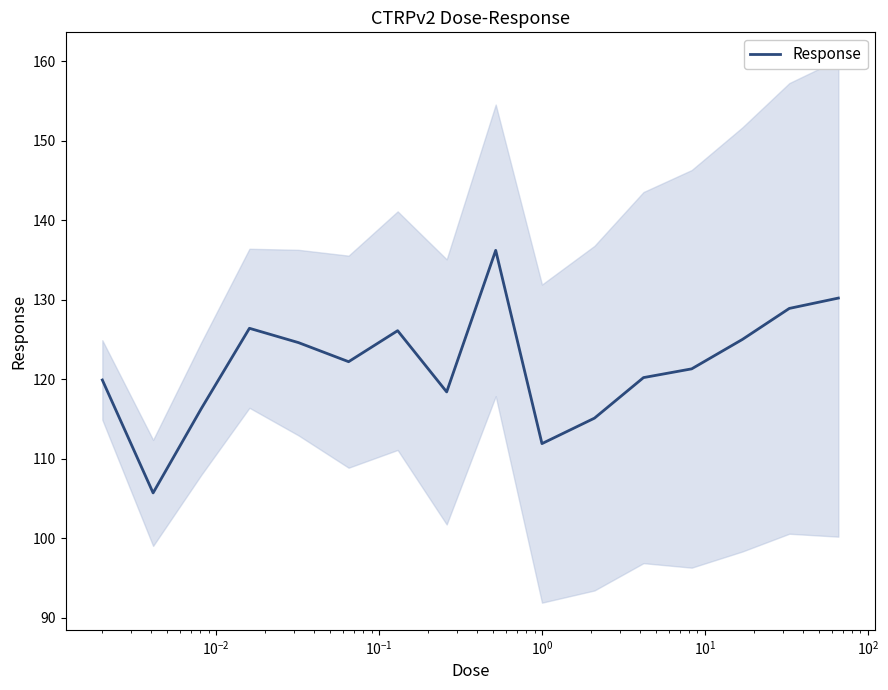

What is the greatest value displayed?

136.2